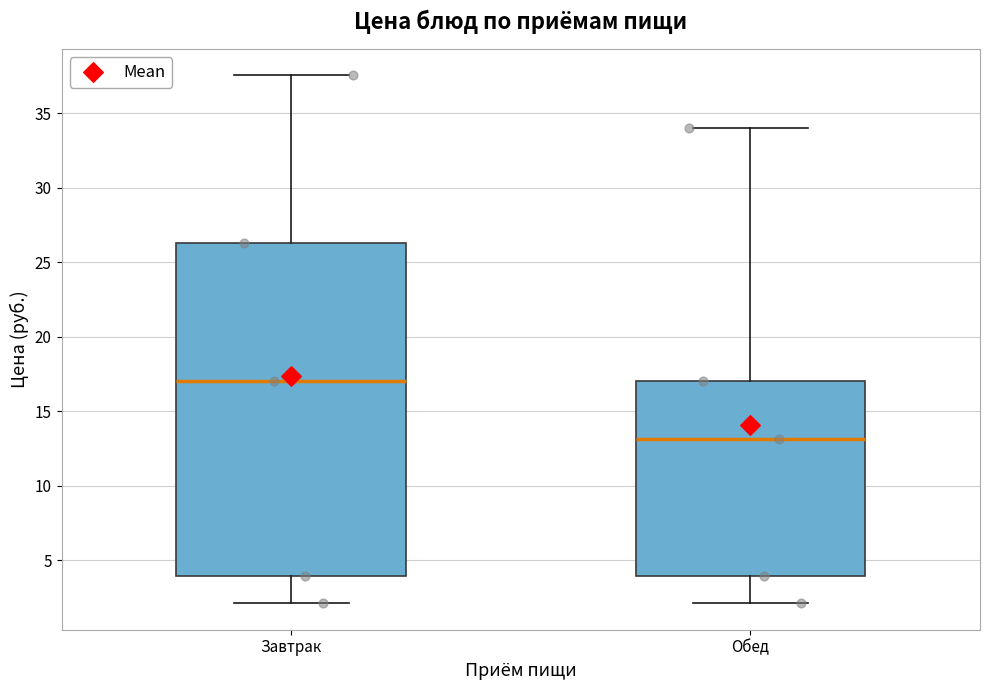

Reading left to right, read every box against the y-axis: the position of its median line, the range the box covers, and the ends of its whiskers. The values are not printed on the chart, so give them approximately, as read against the axis.

Завтрак: median 17.0, box 4.0 to 26.5, whiskers 2.0 to 37.5
Обед: median 13.0, box 4.0 to 17.0, whiskers 2.0 to 34.0